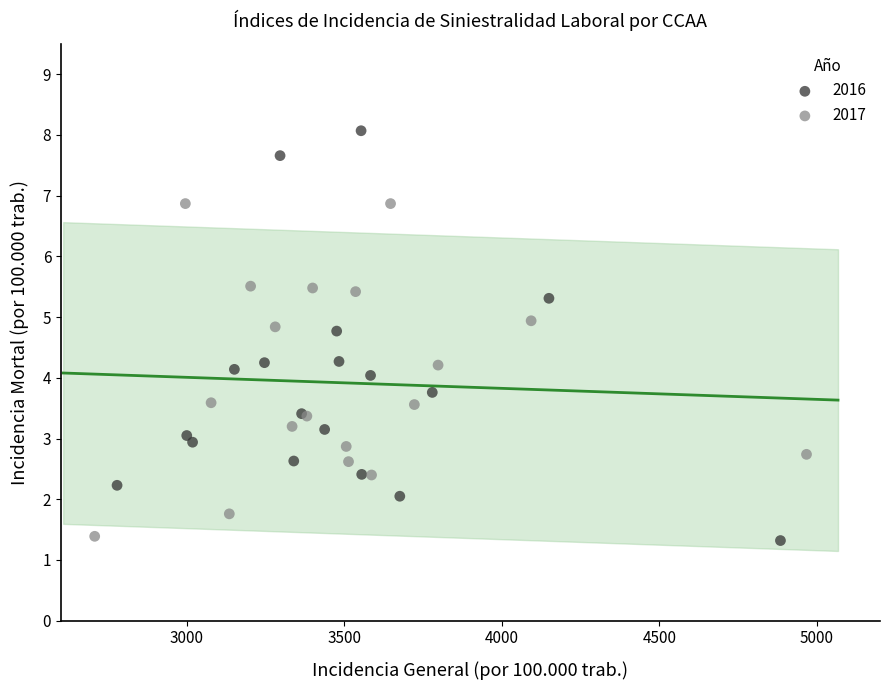

Which series contains the highest Y value?

2016